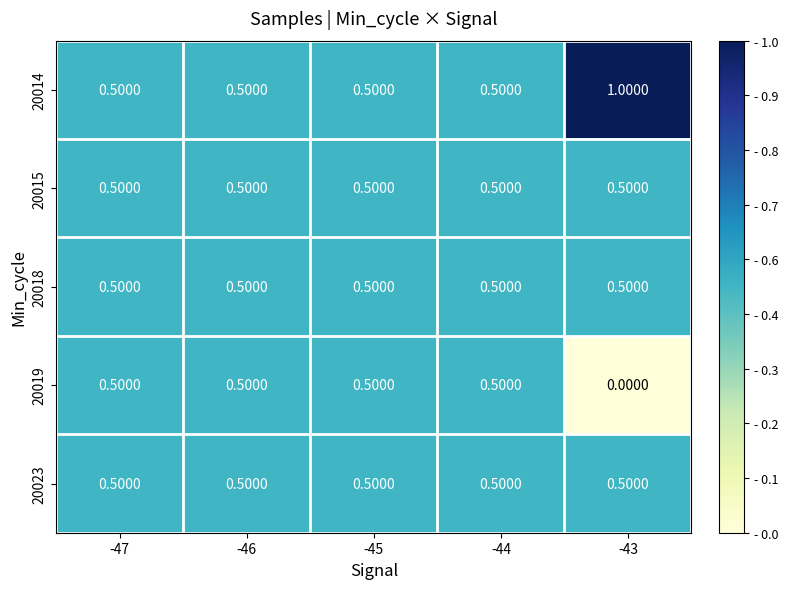

Is the value of 20023 at -44 greater than the value of 20014 at -43?

No